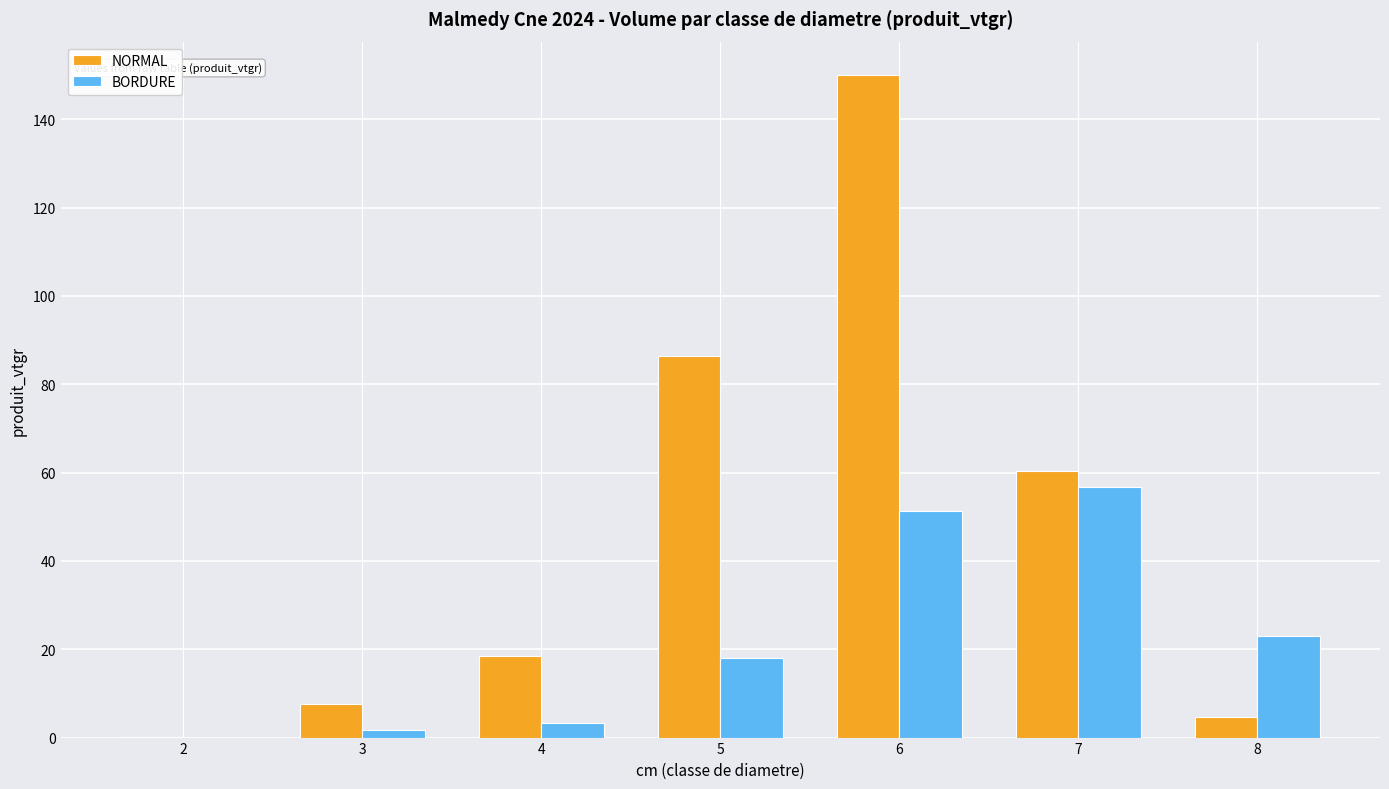

How many categories are shown in the chart?

7